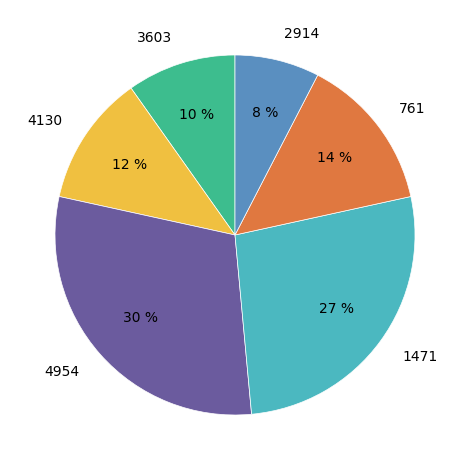

Rank the categories by value from lowest to highest.

2914, 3603, 4130, 761, 1471, 4954